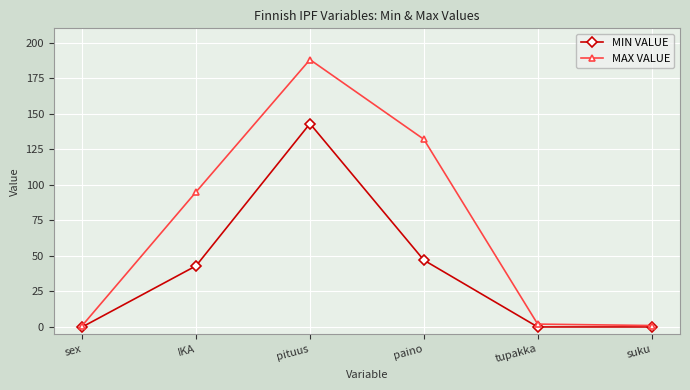

Where is MIN VALUE nearest to the value 71?

paino